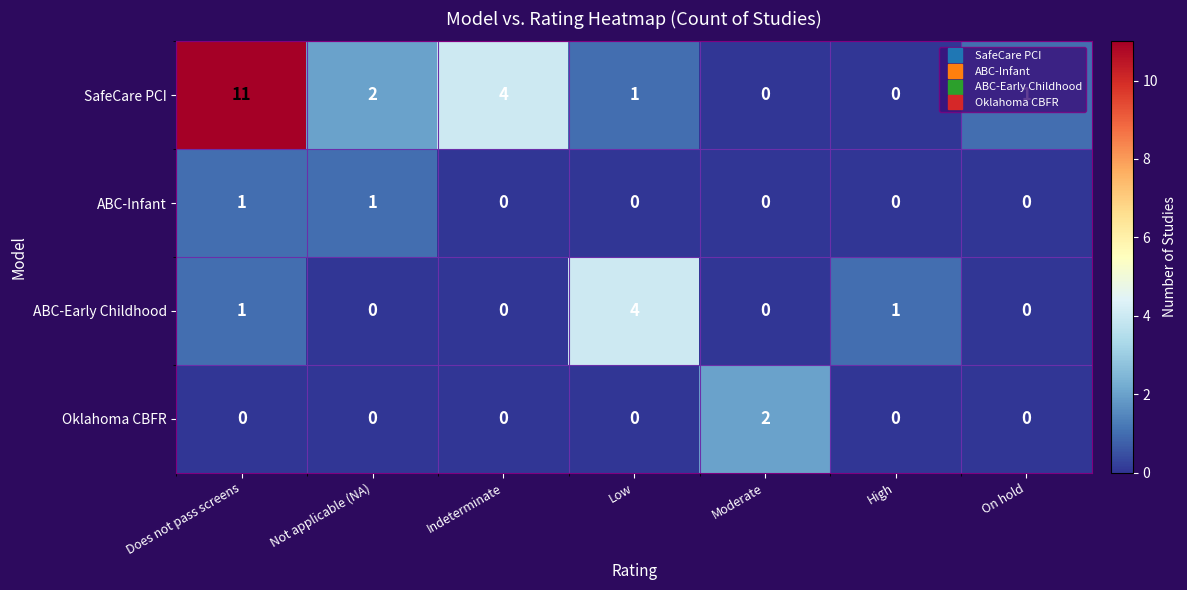

What is the sum of the SafeCare PCI values at Does not pass screens and Moderate?

11